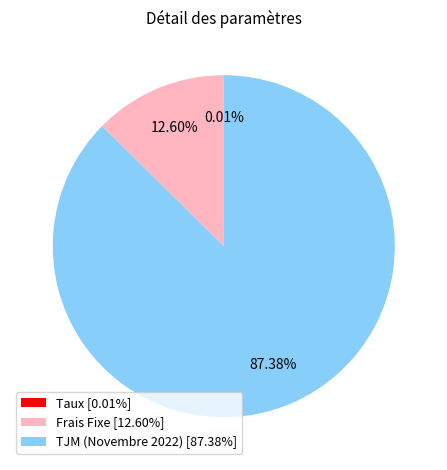

Does any single category account for the majority?

Yes